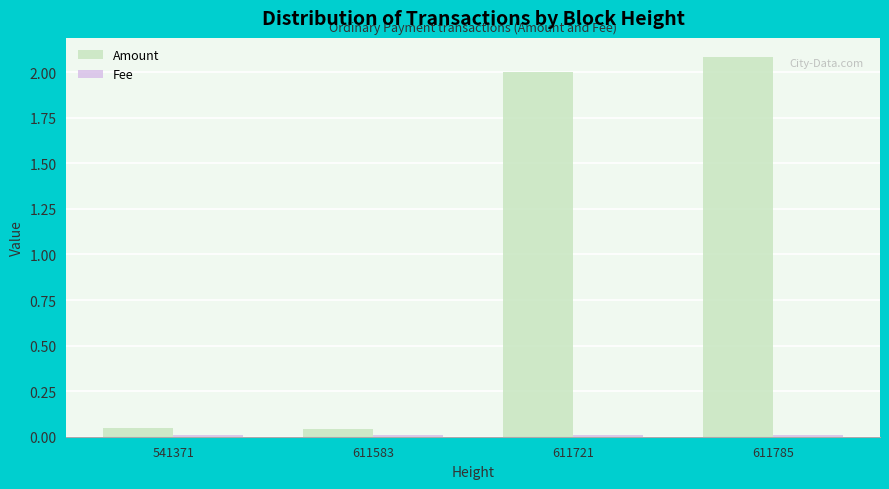

The value of Amount at 611785 is 2.1. True or false?

True